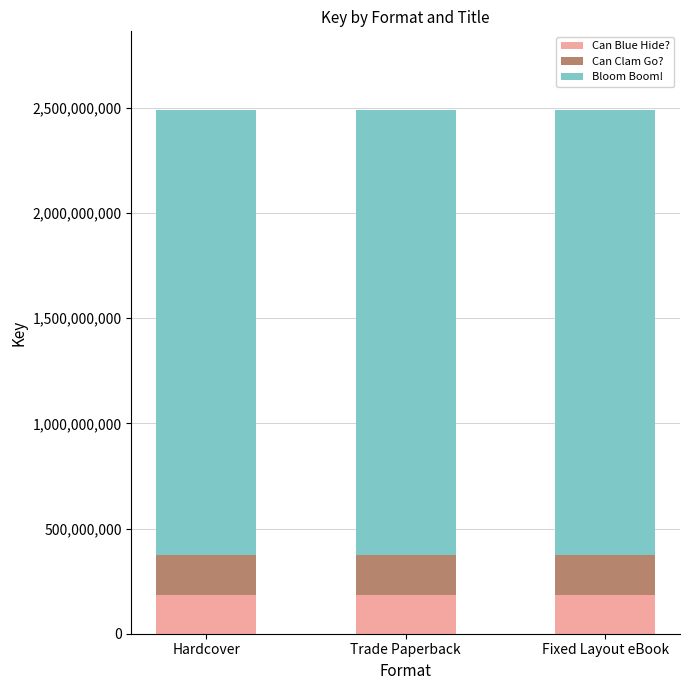

True or false: Can Blue Hide? has a value of 185880671 at Fixed Layout eBook.

True